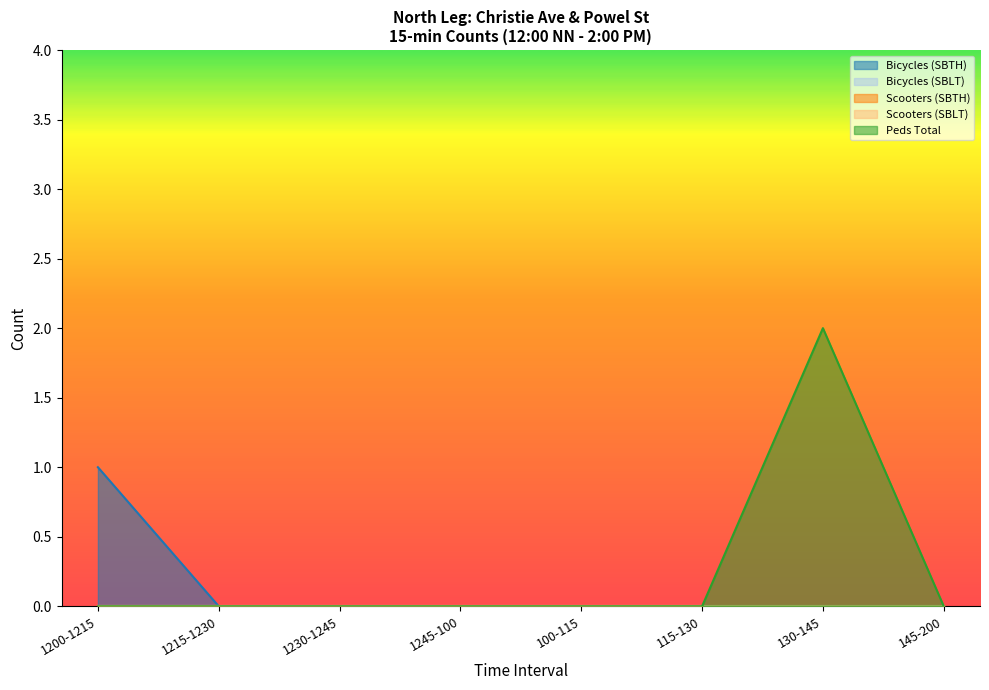

Does the chart have visible grid lines?

No